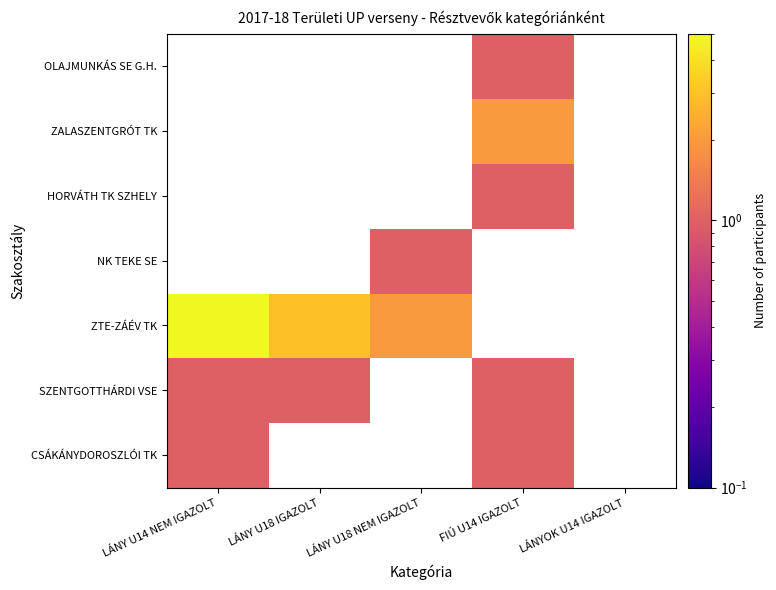

What is the greatest value displayed?

5.0